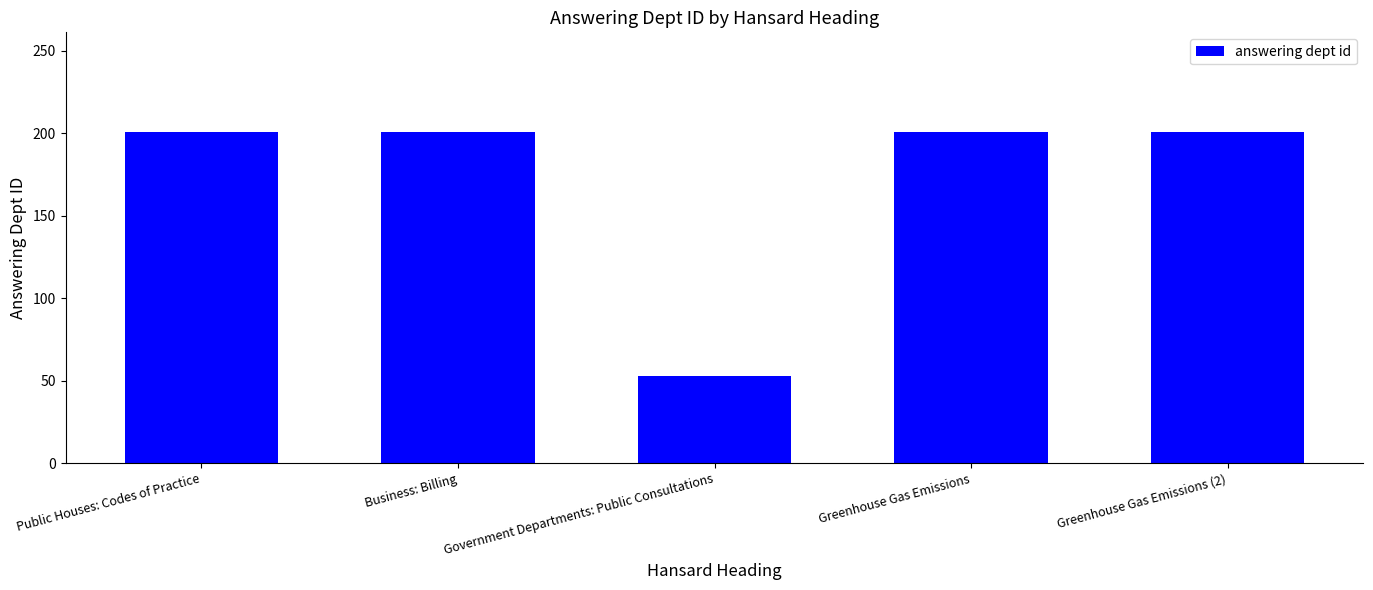

What is the value of the 2nd bar from the left?

201